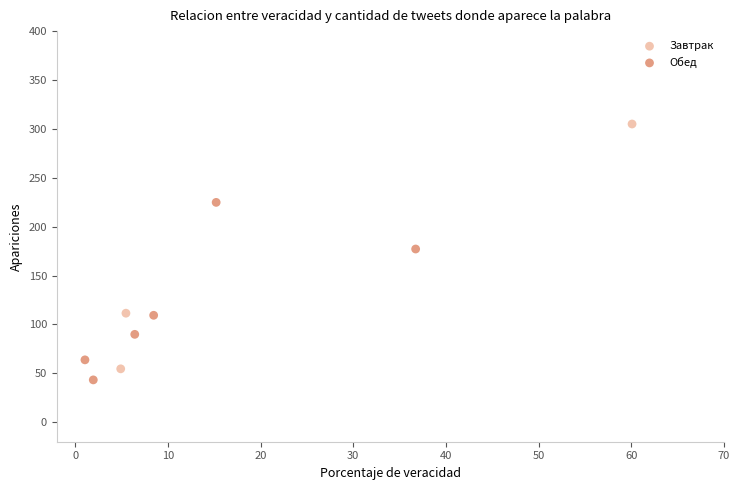

Which series contains the highest Y value?

Завтрак